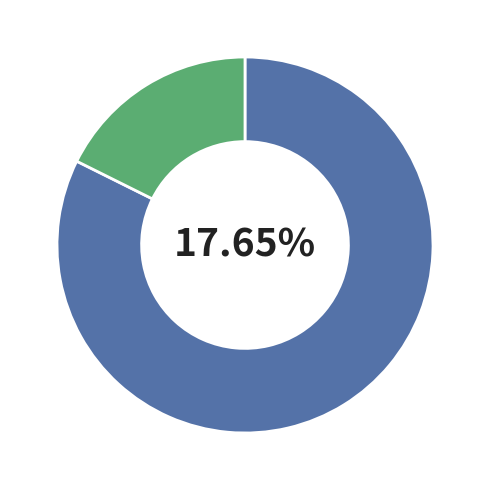

Is it true that Mai is 9% of the pie?

False